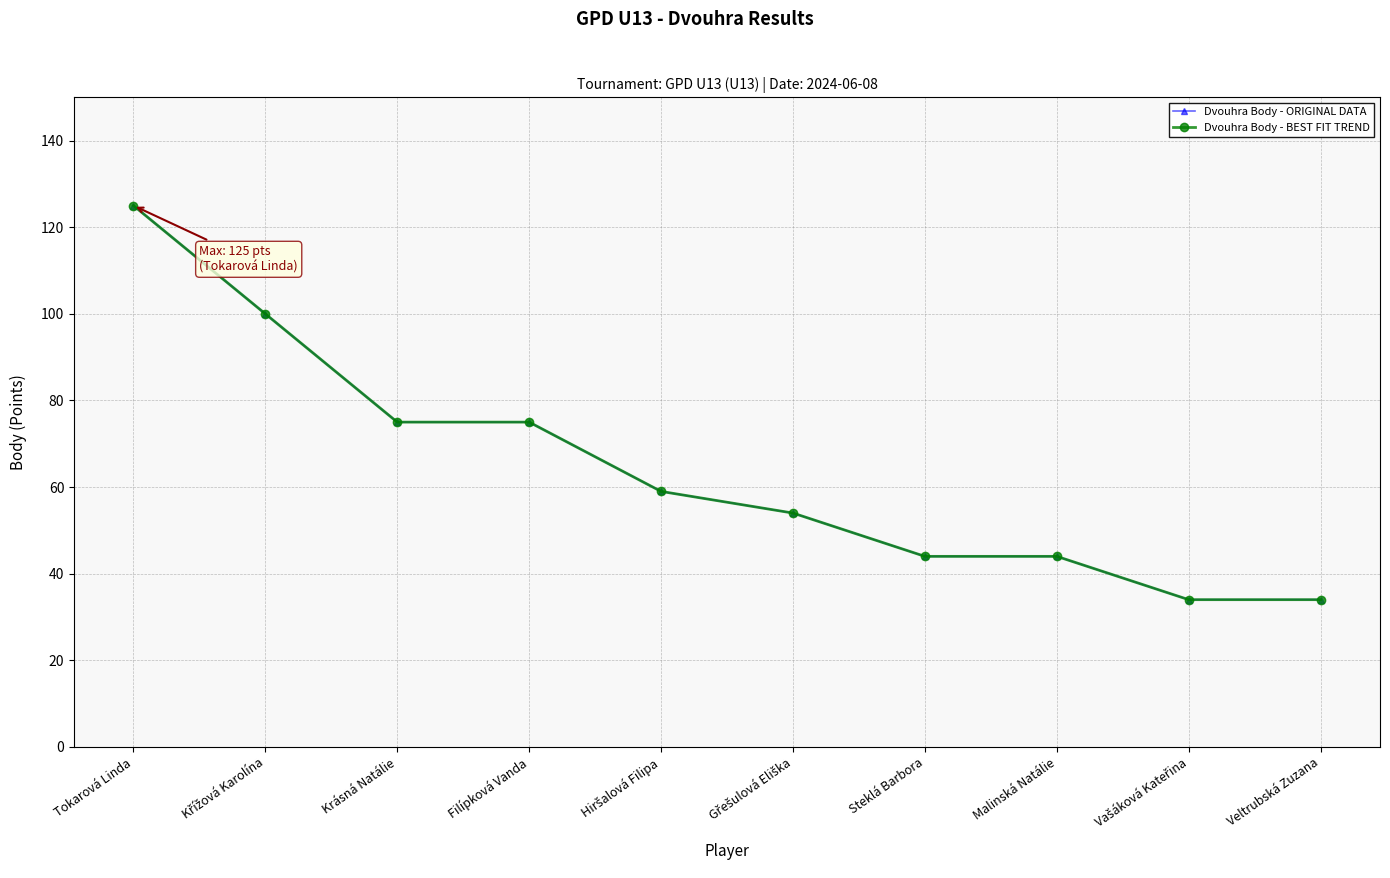

What position from the left is Křížová Karolína?

2